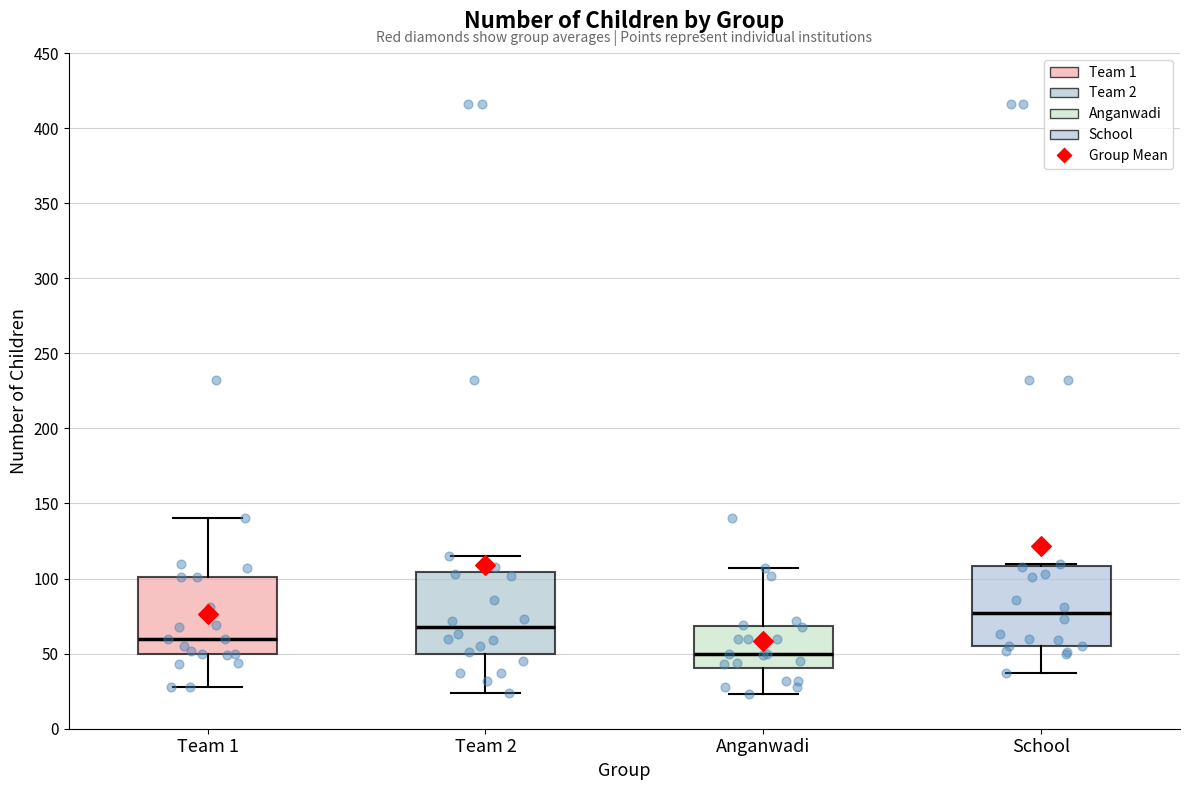

Reading left to right, read every box against the y-axis: the position of its median line, the range the box covers, and the ends of its whiskers. The values are not printed on the chart, so give them approximately, as read against the axis.

Team 1: median 60, box 50 to 100, whiskers 30 to 140
Team 2: median 70, box 50 to 105, whiskers 25 to 115
Anganwadi: median 50, box 40 to 70, whiskers 25 to 105
School: median 75, box 55 to 110, whiskers 35 to 110